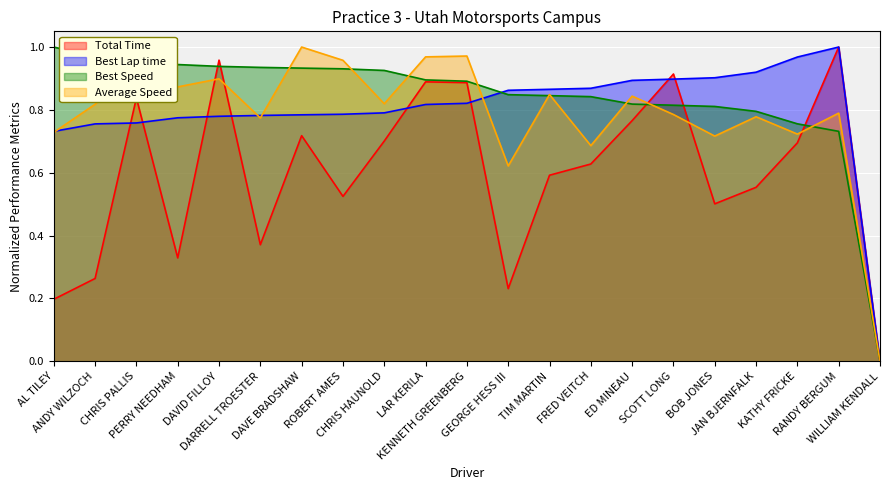

What is the label of the 19th point from the left?

KATHY FRICKE